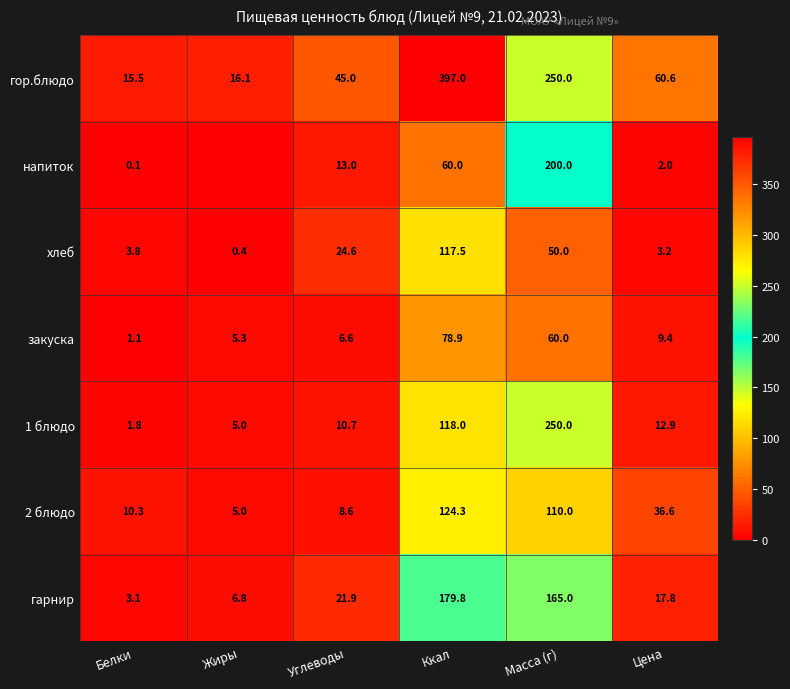

What is the difference between the maximum and second lowest values in the хлеб series?

114.3